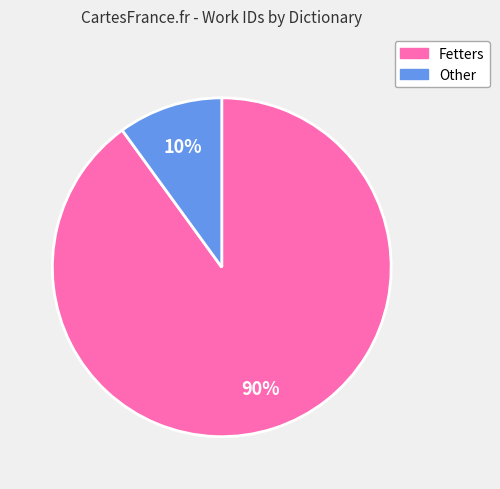

Do Other and Fetters together represent more than half of the pie?

Yes